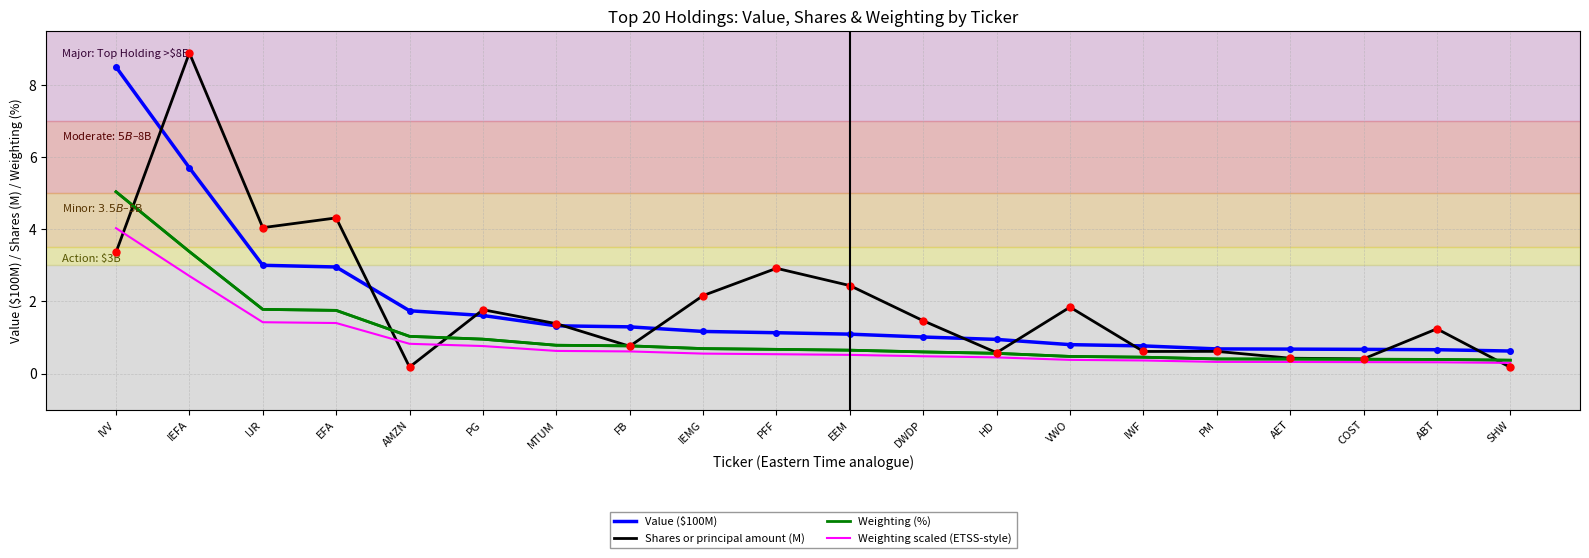

Is it true that Weighting (%) equals 0.6 at DWDP?

True